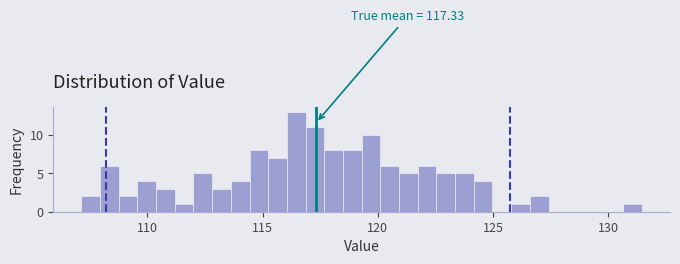

Around what value on the x-axis is the tallest bar? Give the approximate position of its centre, as read against the axis.

116.5